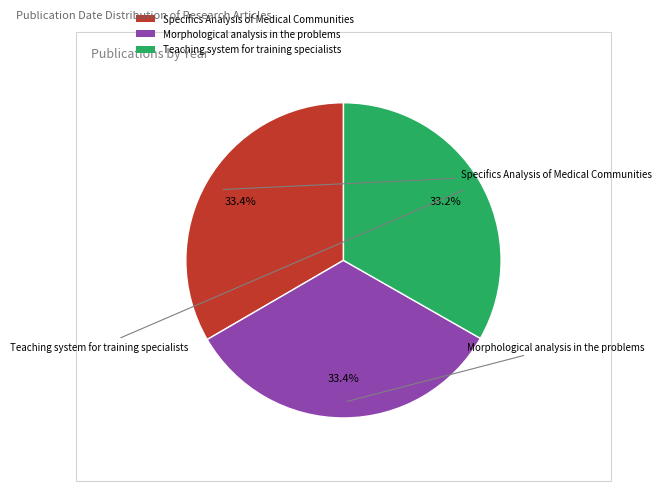

Approximately how many times larger is the value at Teaching system for training specialists compared to Specifics Analysis of Medical Communities?

1.0